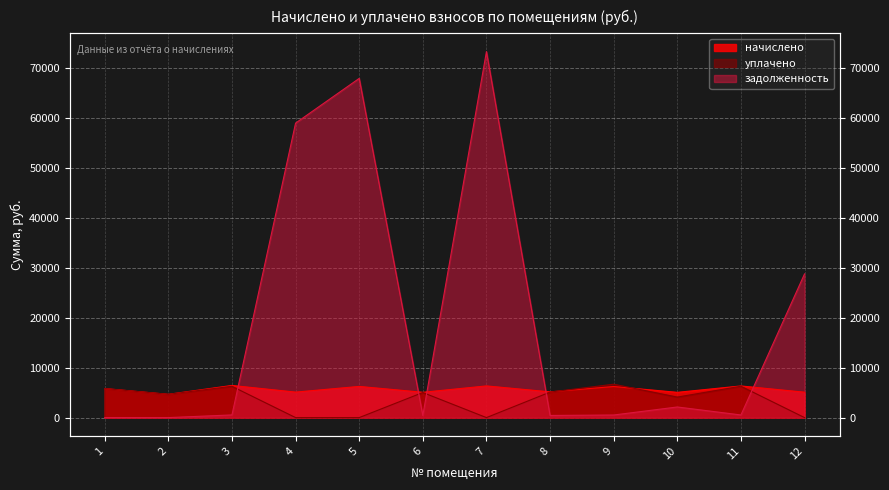

Where does the задолженность series first go above 536?

3